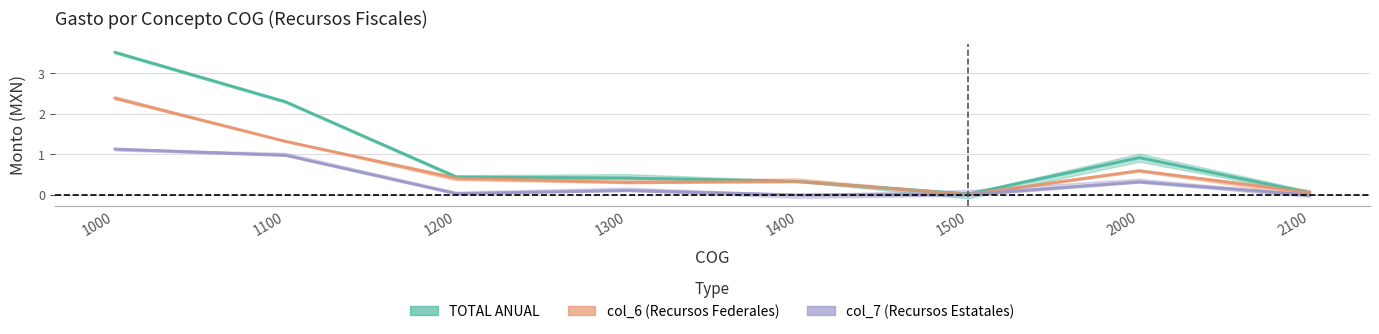

Rank the series by their average value, from highest to lowest.

TOTAL ANUAL, col_6 (Recursos Federales), col_7 (Recursos Estatales)